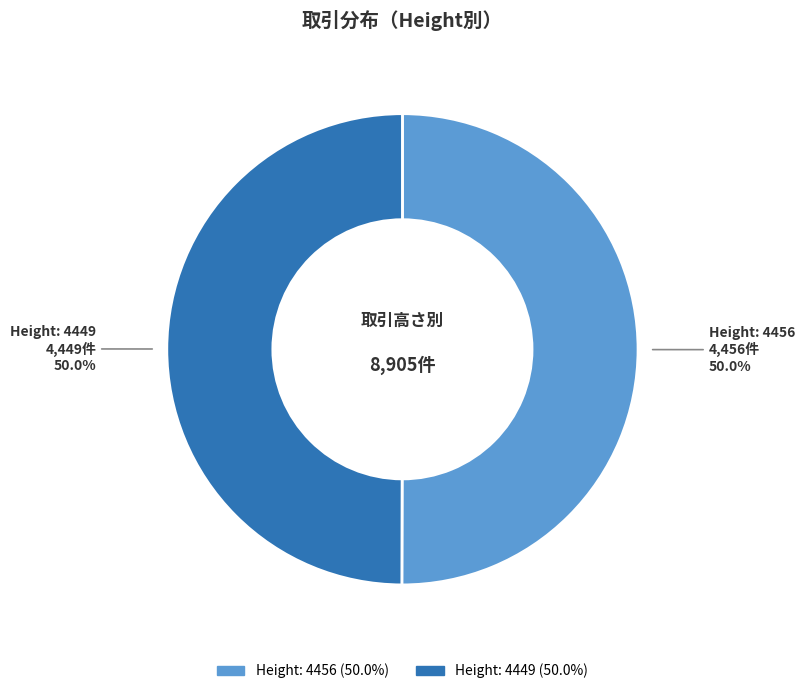

How many slices are in this pie chart?

2